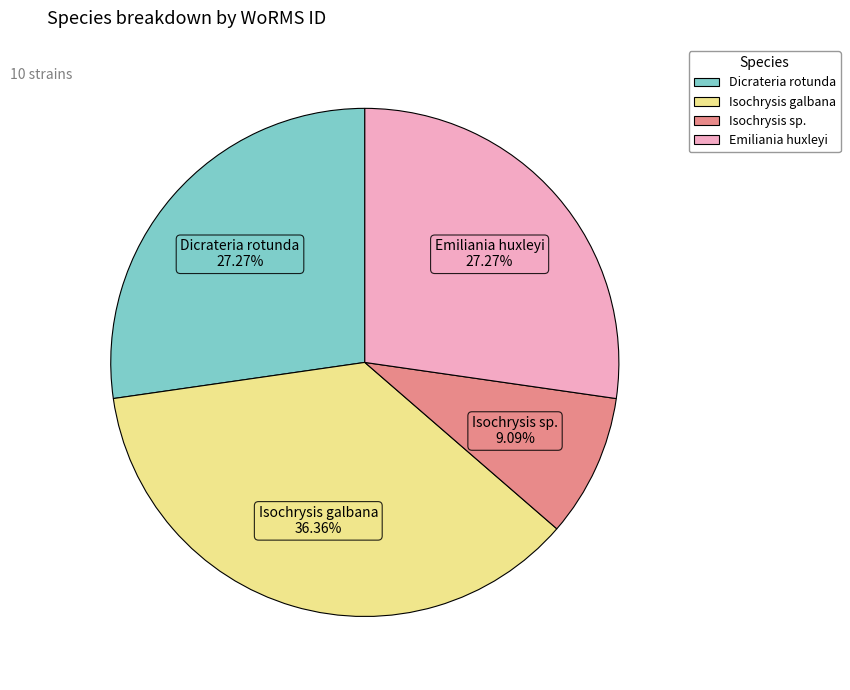

Does any single category account for the majority?

No